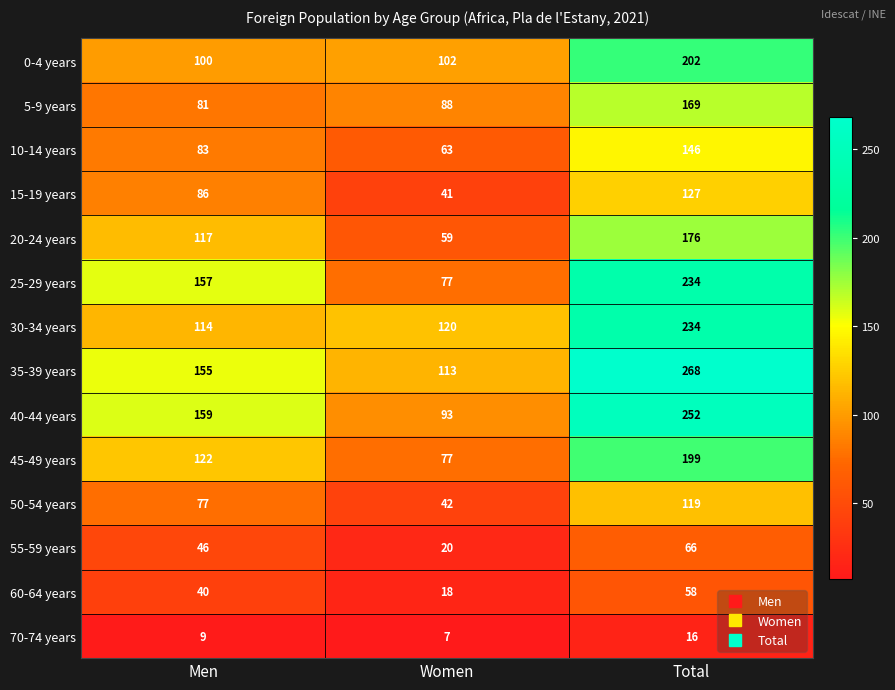

Between Men and Women, which series saw the biggest shift?

25-29 years